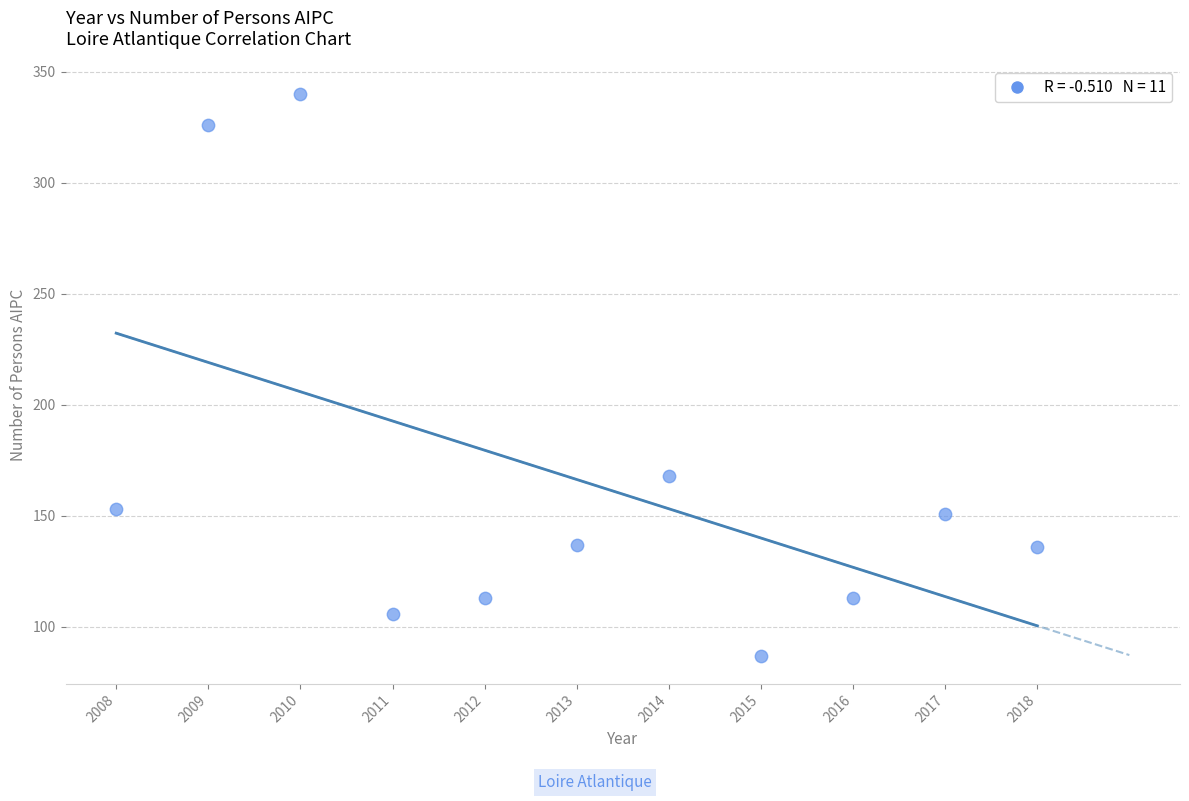

What is the range of X values (max minus min)?

10